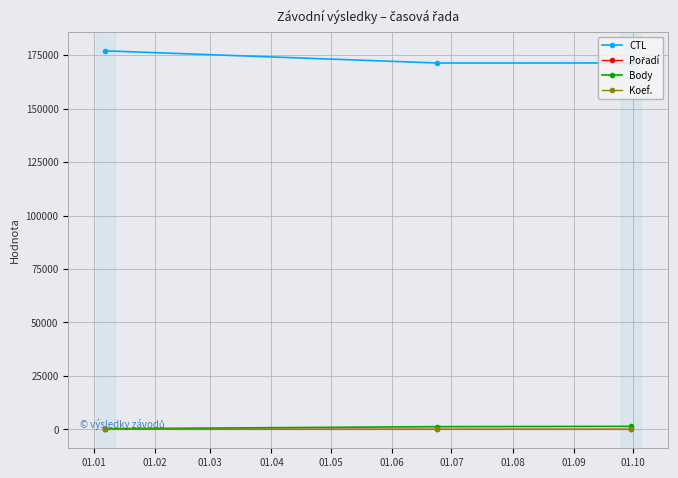

What is the maximum value shown in the chart?

177001